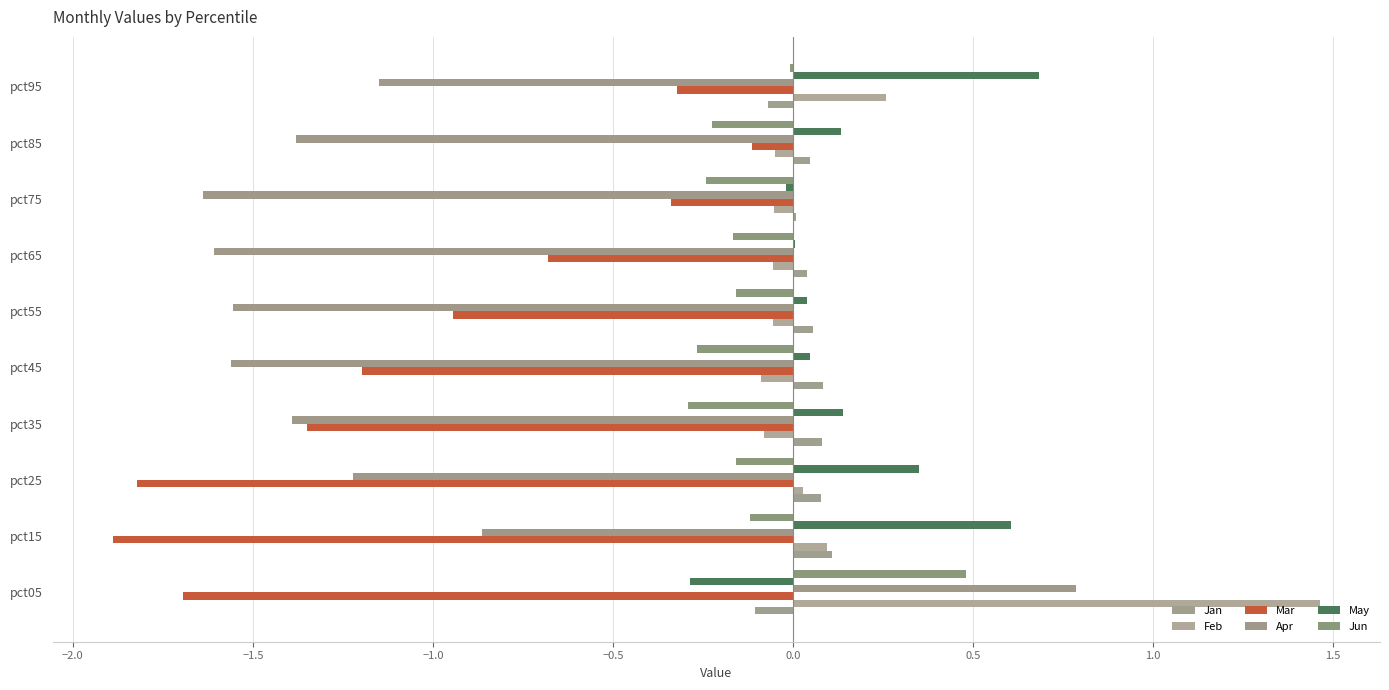

Which series has the widest spread of values?

Apr